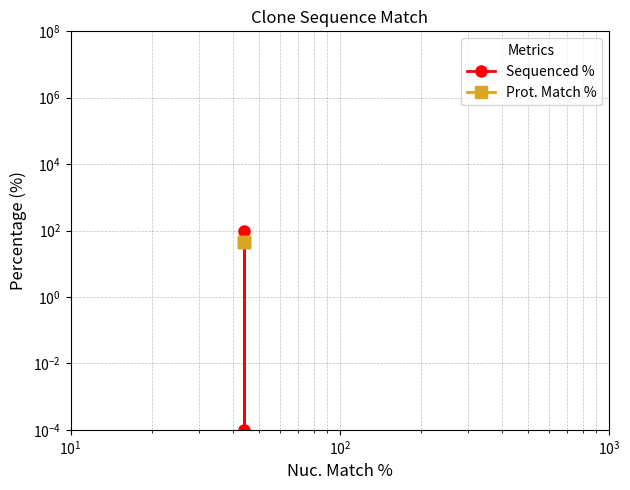

What is the sum of all Prot. Match % values?

131.7